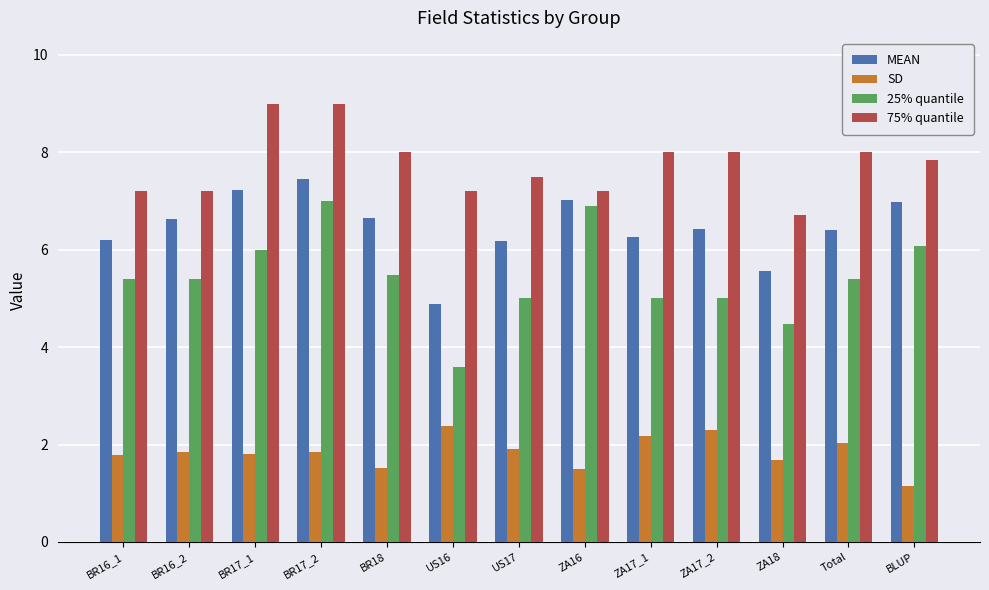

How many series are shown in this chart?

4